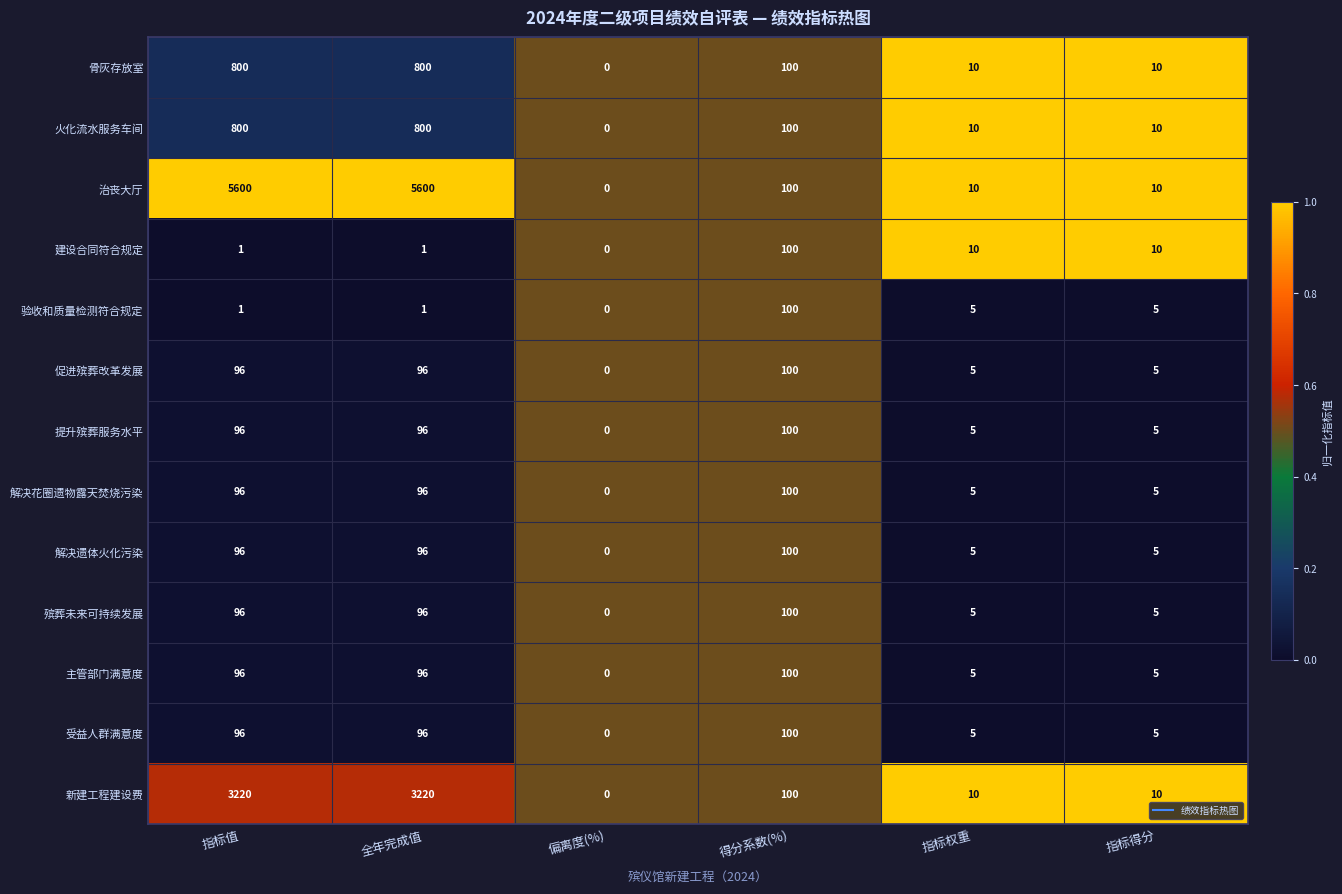

Is it true that 治丧大厅 equals 10 at 指标权重?

True